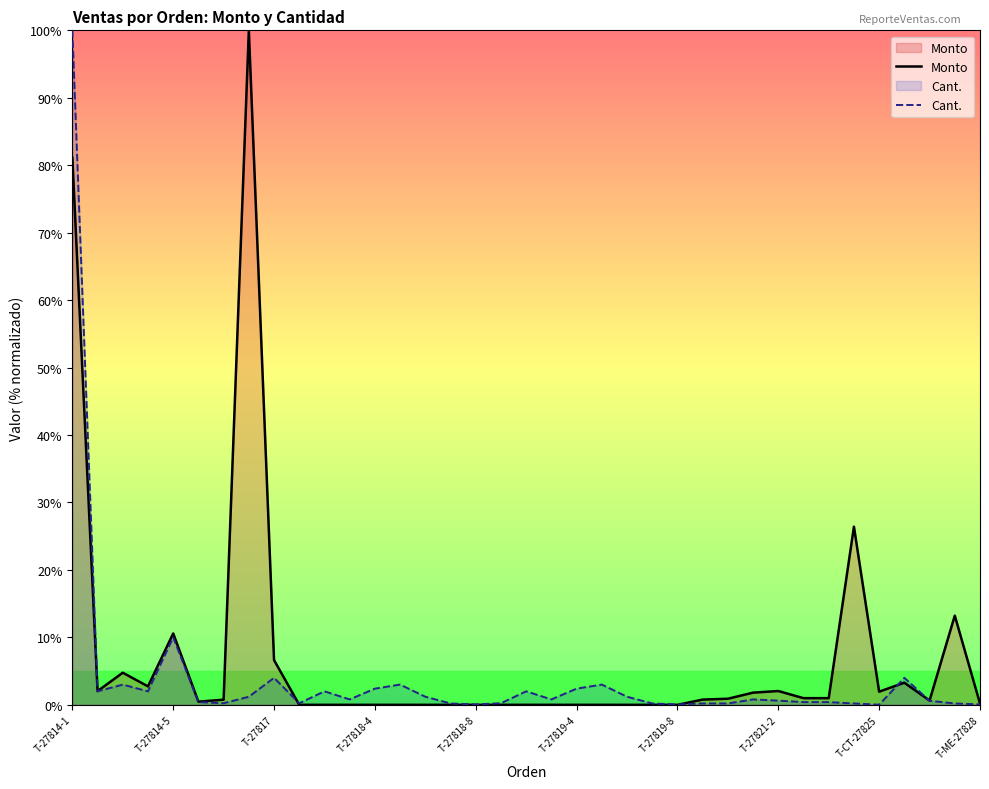

What is the highest value of the Monto series?

100.0